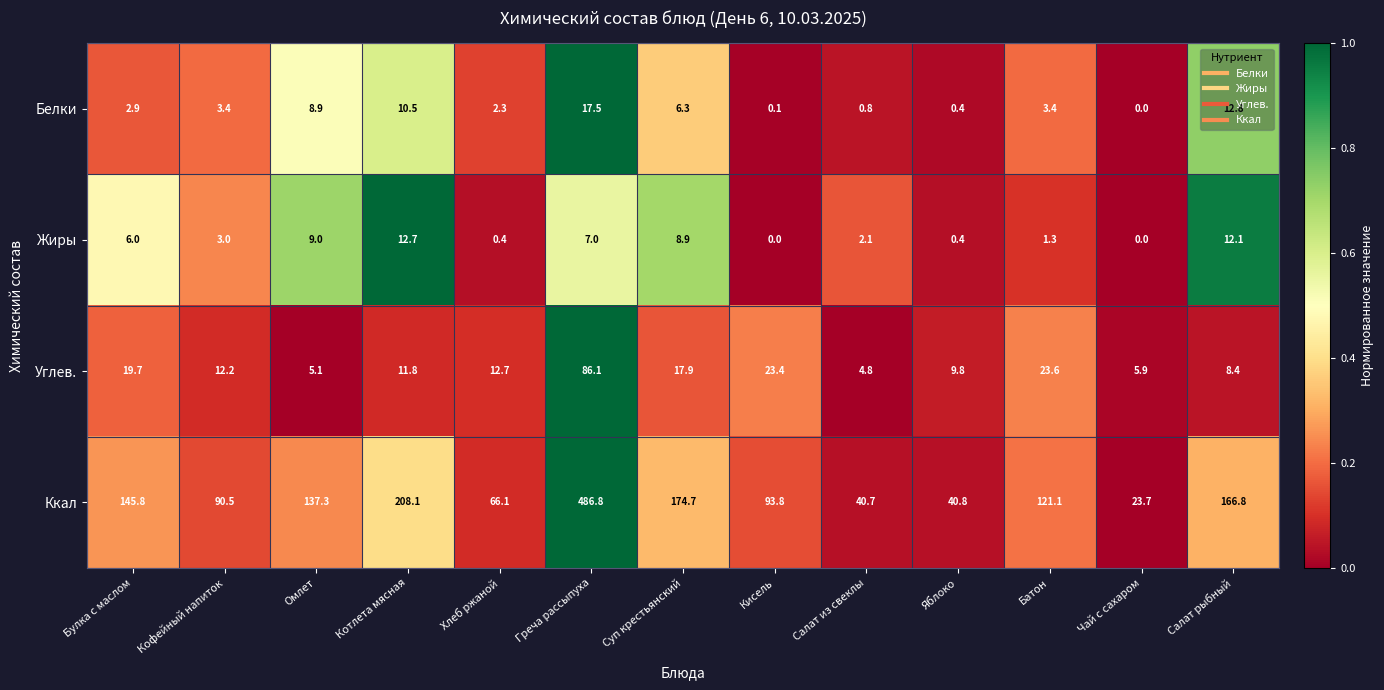

Rank the series by their maximum value, from highest to lowest.

Ккал, Углев., Белки, Жиры